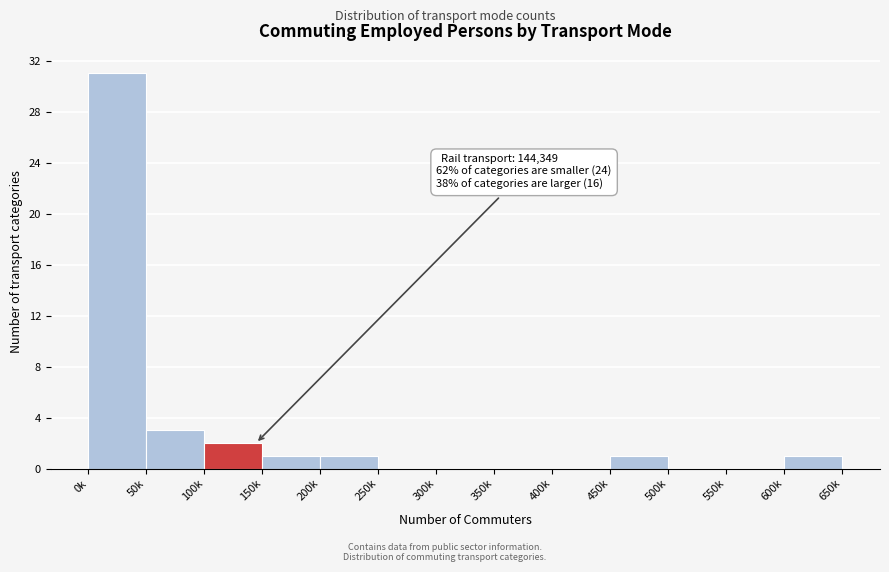

Reading left to right, what are all the values shown in this chart?

0k=31	50k=3	100k=2	150k=1	200k=1	250k=0	300k=0	350k=0	400k=0	450k=1	500k=0	550k=0	600k=1